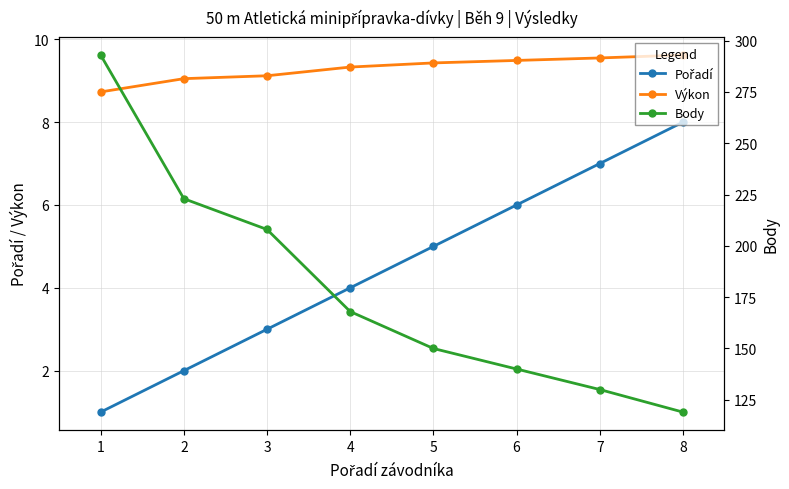

Is this an area chart (filled region under the line)?

No